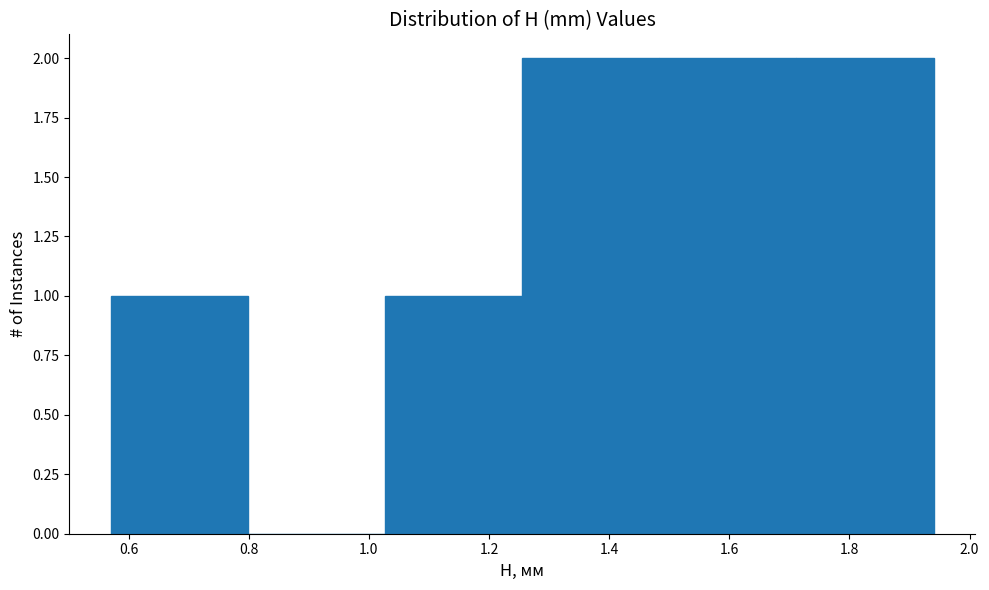

Reading left to right, list every bar in this chart as the range it spans on the x-axis followed by its height. Neither the bar edges nor the heights are printed on the chart, so give them approximately, as read against the axes.

0.58 to 0.80: 1
0.80 to 1.02: 0
1.02 to 1.26: 1
1.26 to 1.48: 2
1.48 to 1.72: 2
1.72 to 1.94: 2